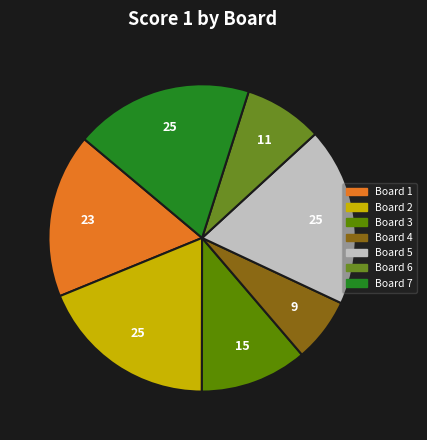

Which slice is the smallest?

Board 4